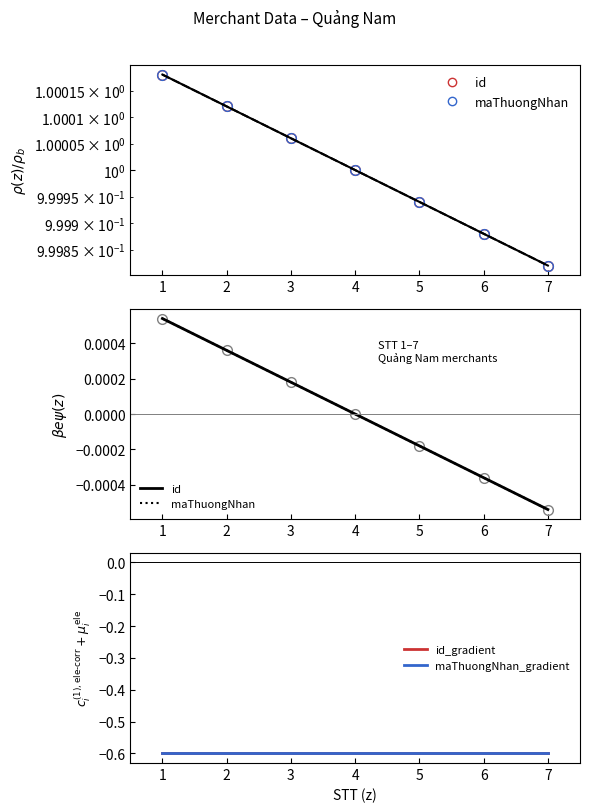

At how many categories does at least one series exceed 1?

3